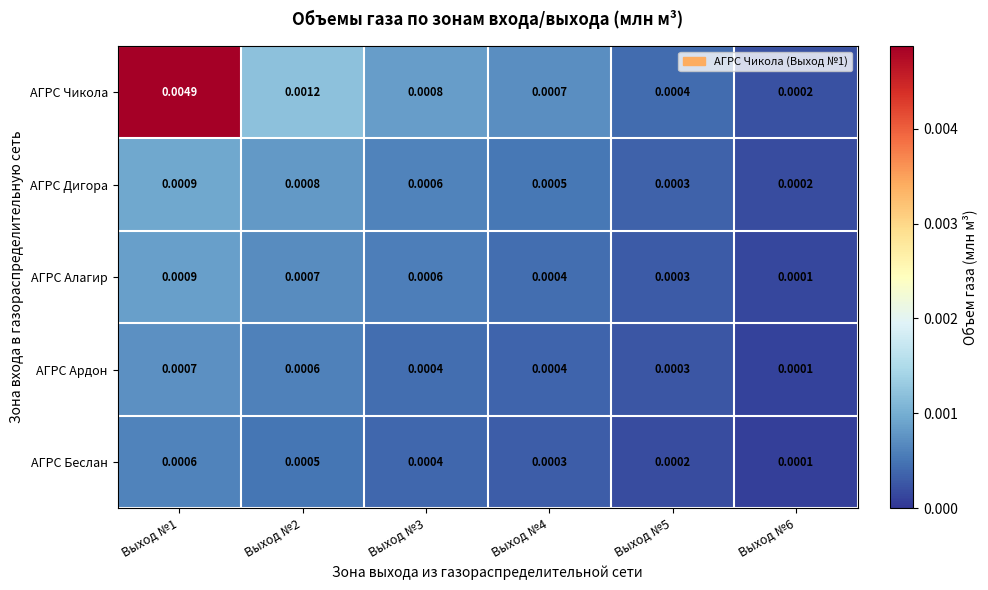

Is the value of АГРС Алагир at Выход №3 greater than the value of АГРС Дигора at Выход №4?

Yes